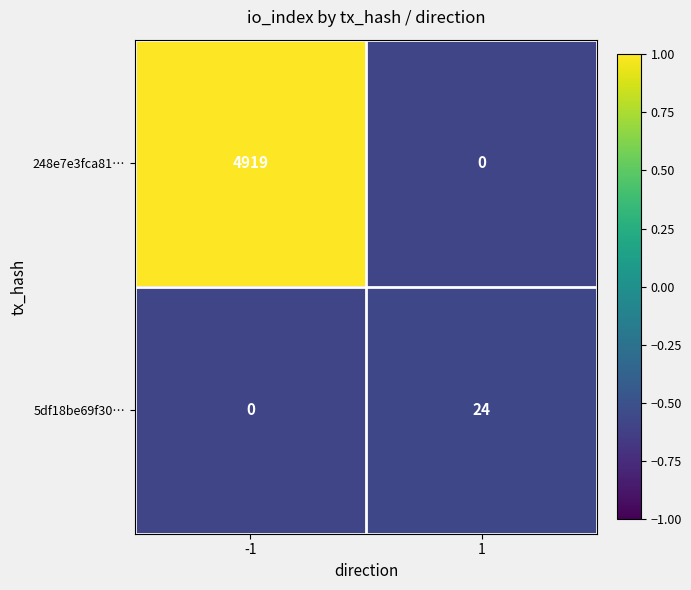

Rank the series at 1 from highest to lowest value.

5df18be69f30…, 248e7e3fca81…